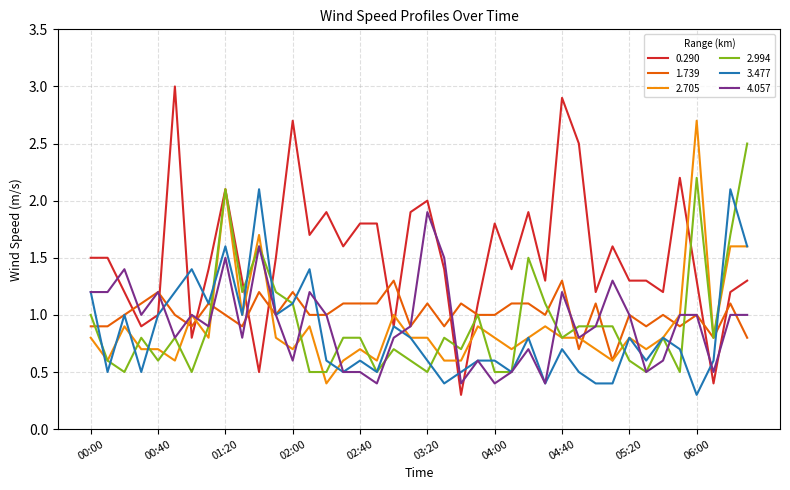

List the series in order of their peak value, highest first.

0.290, 2.705, 2.994, 3.477, 4.057, 1.739